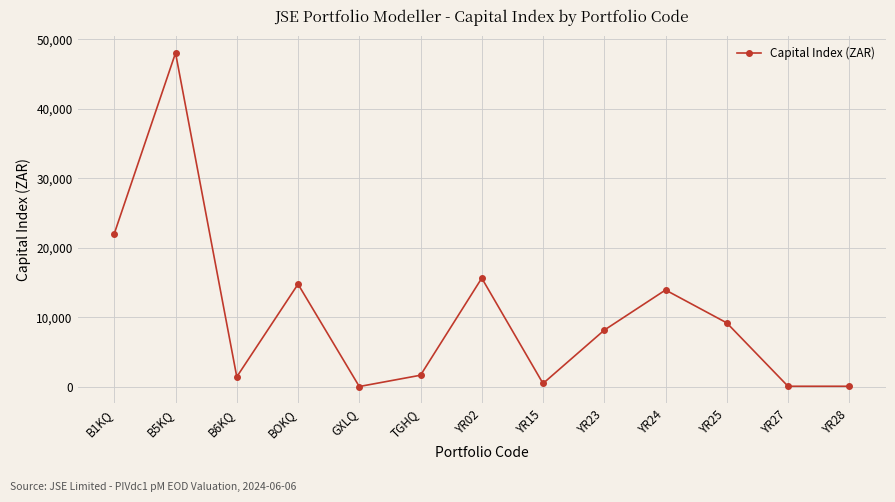

The chart shows a value of 1681.7 at TGHQ. True or false?

True